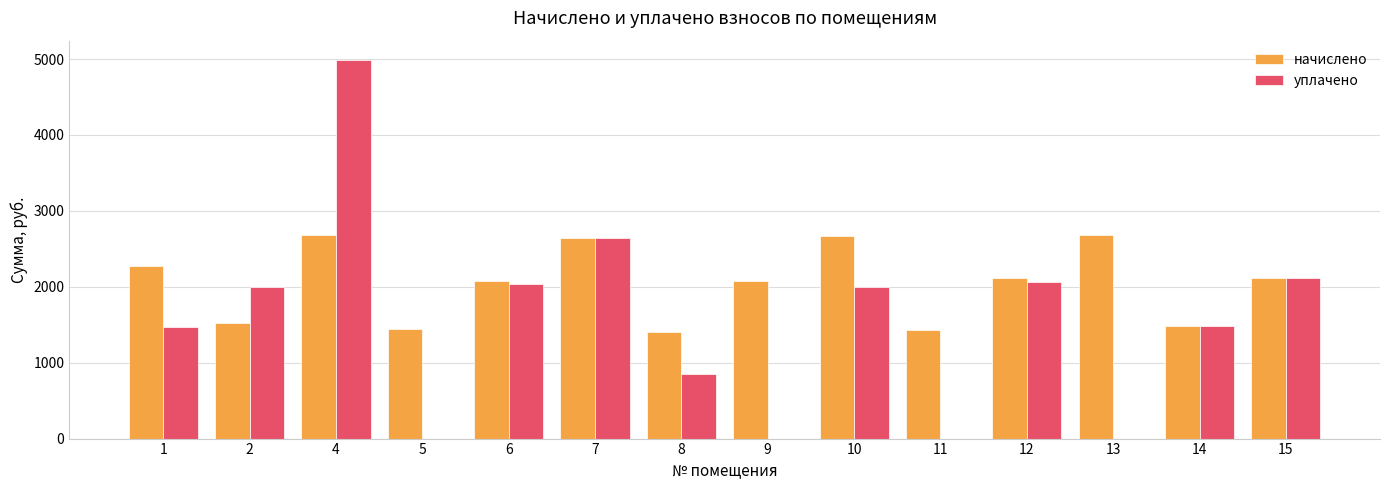

Is the value of уплачено at 14 greater than the value of начислено at 4?

No